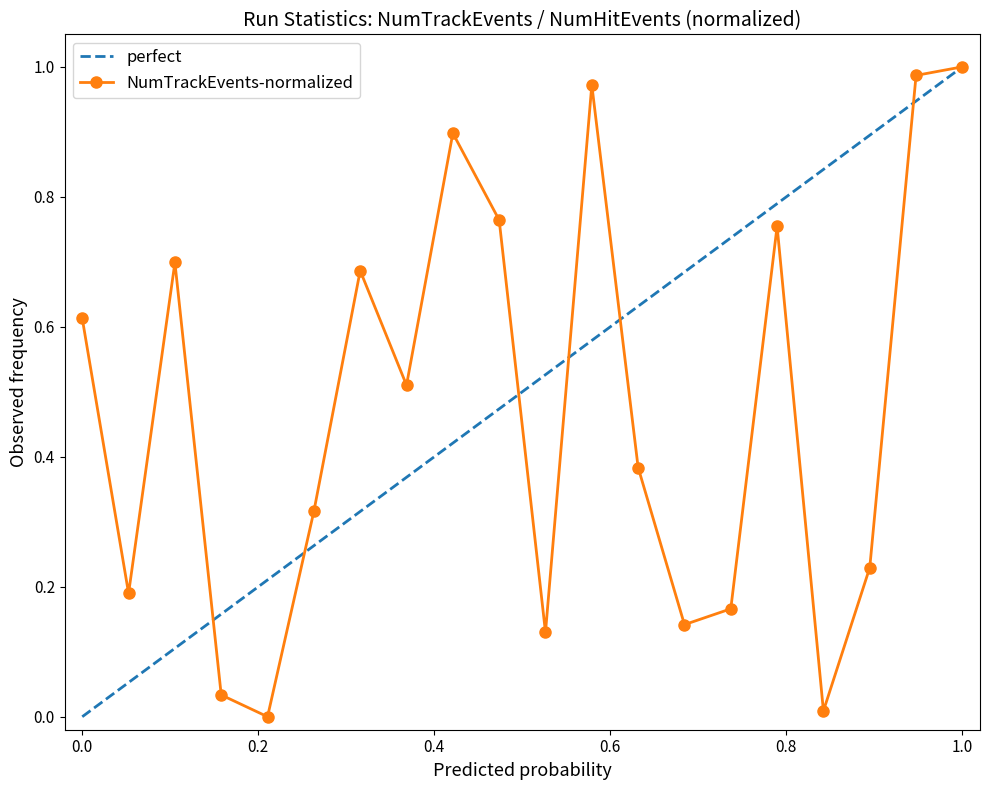

What is the greatest value displayed?

1.0